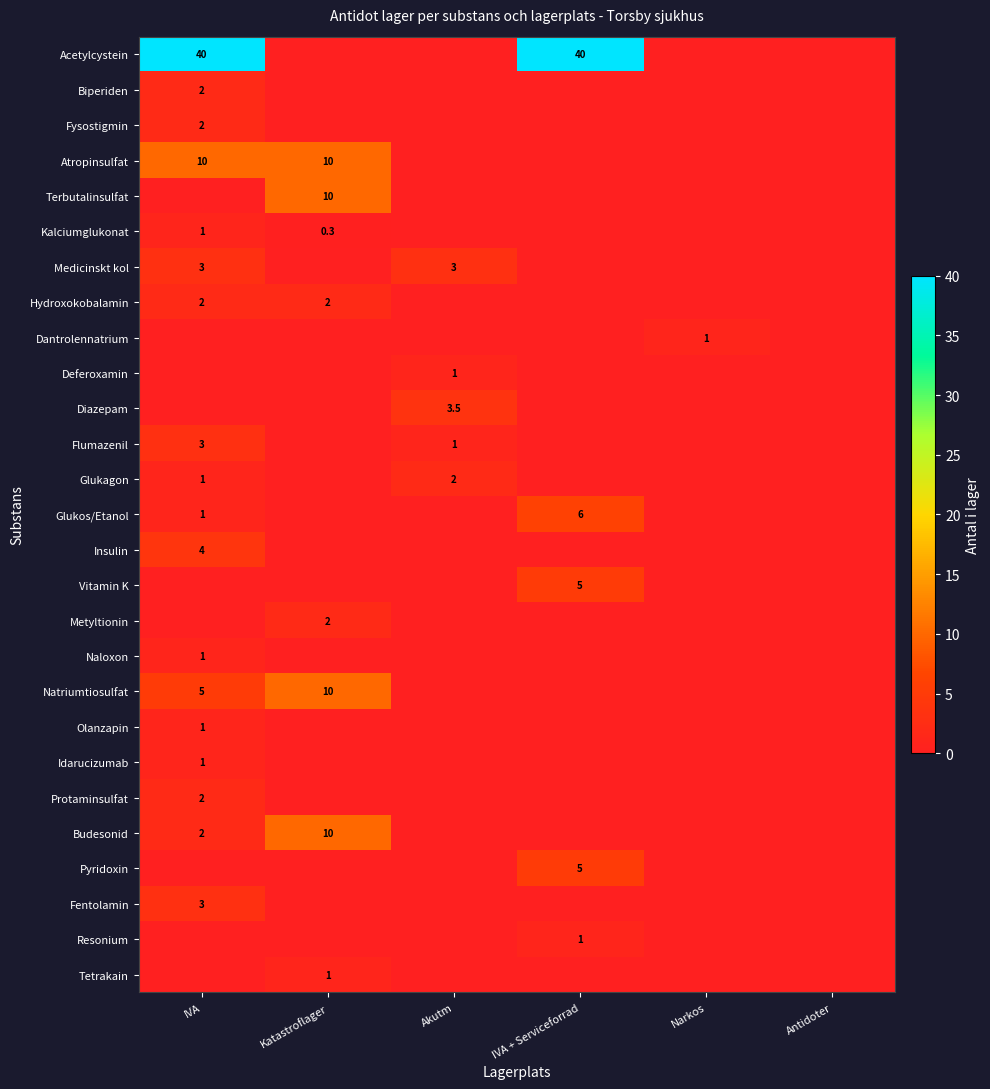

Is it true that Diazepam equals 0.9 at Akutm?

False